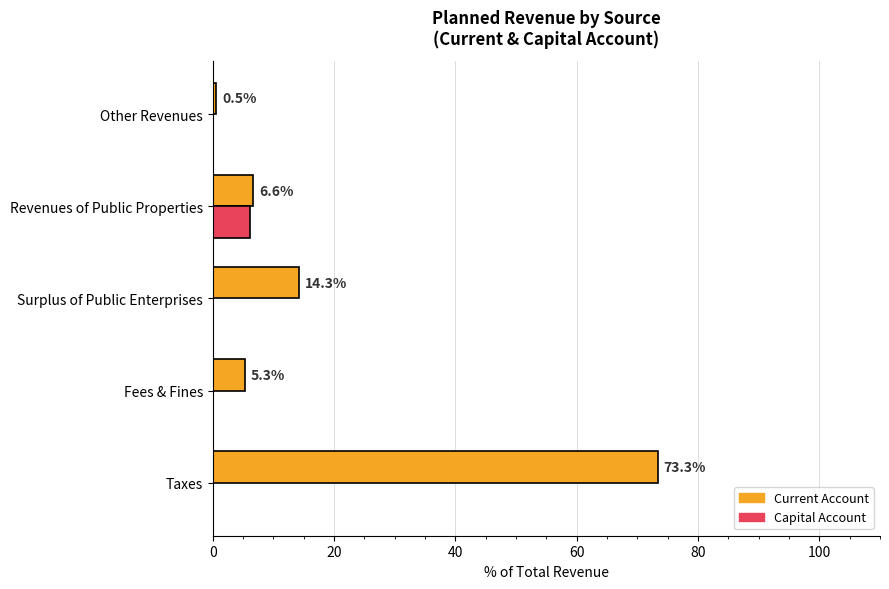

Which series has the largest total across all categories?

Current Account